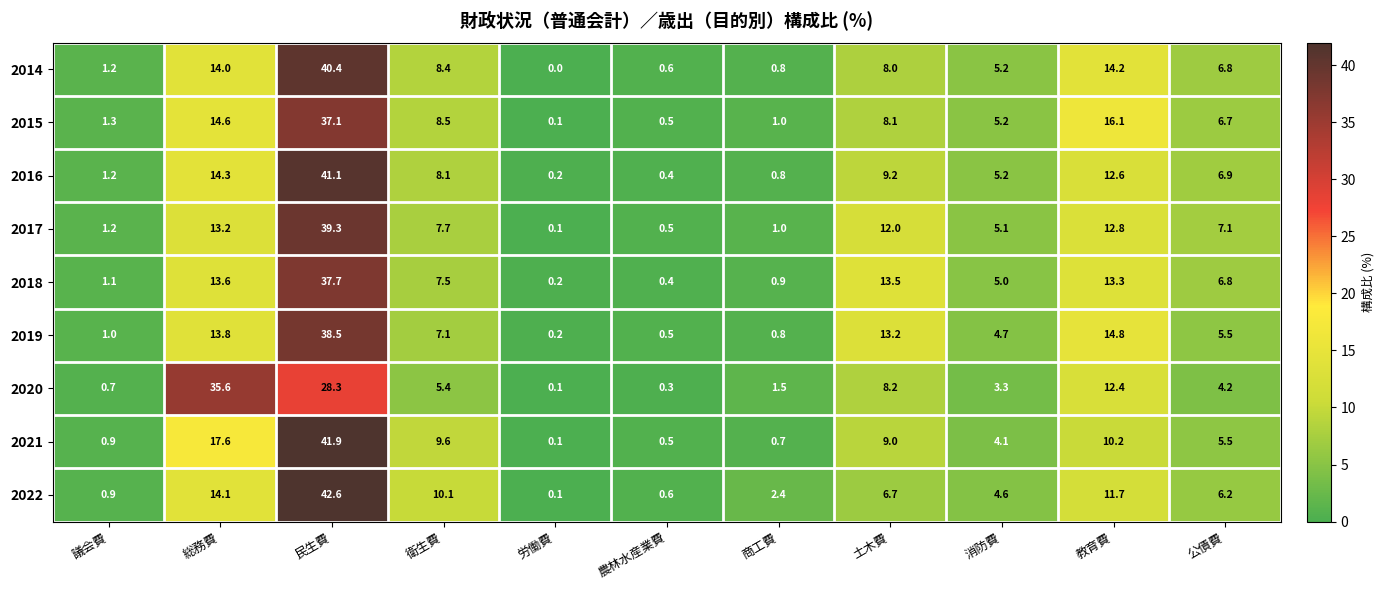

At which category does the chart reach its minimum across all series?

労働費